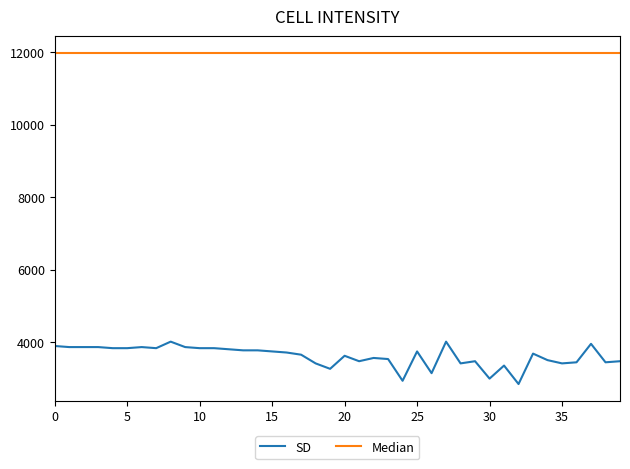

True or false: Median and SD intersect in this chart.

False